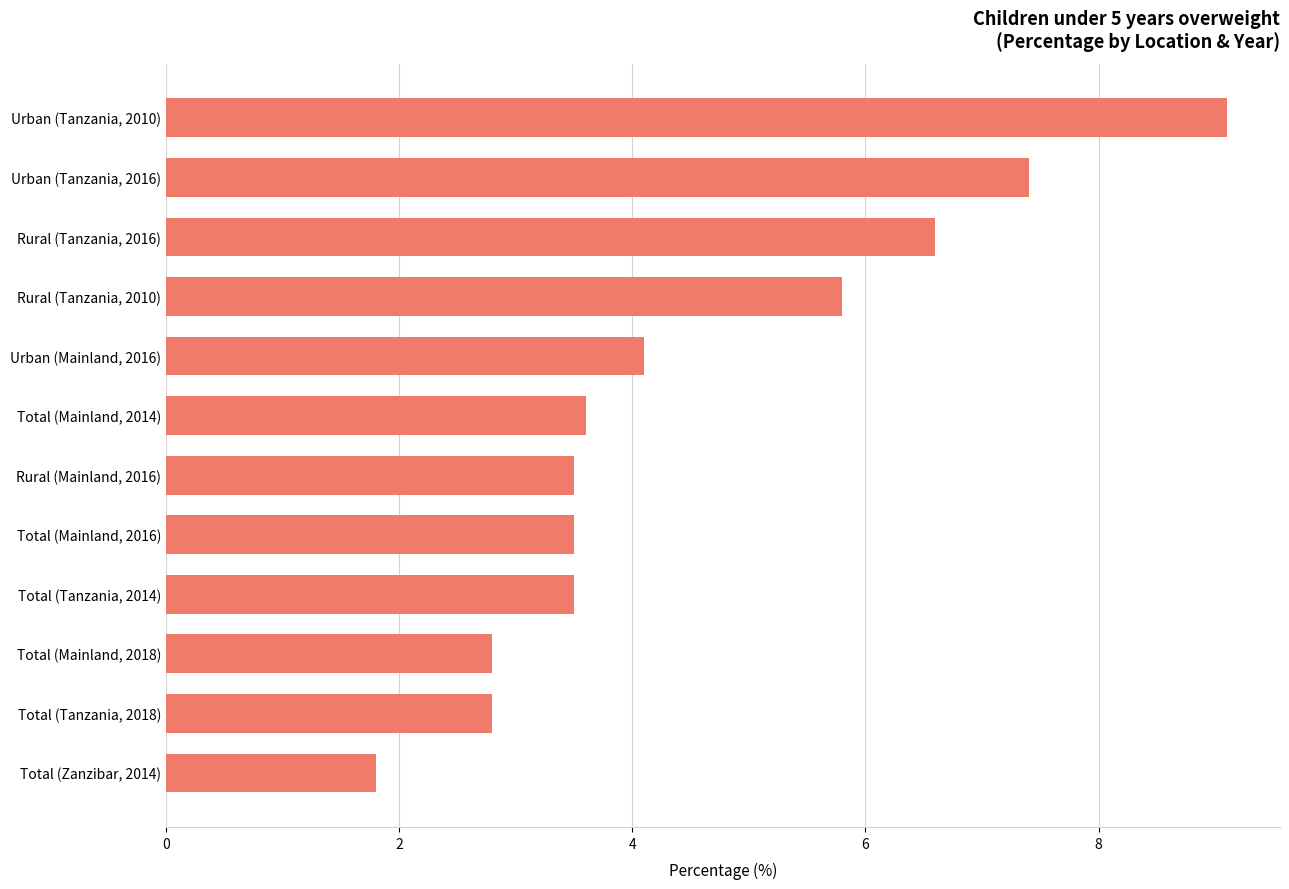

What value does the data have at Total (Mainland, 2014)?

3.6